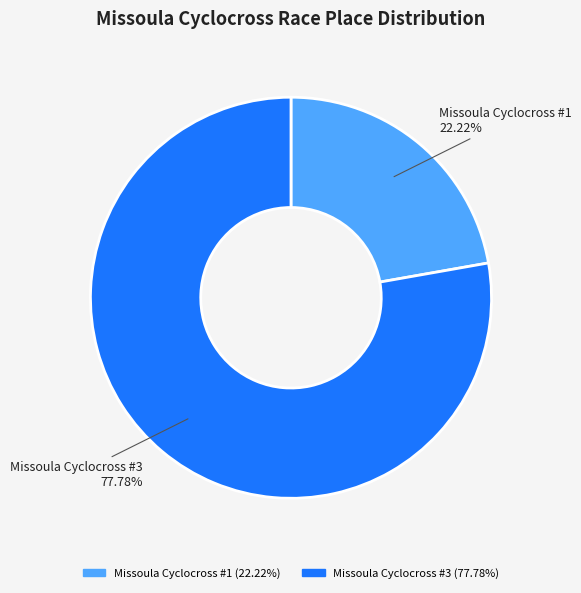

Does Missoula Cyclocross #3 account for over 50% of the chart?

Yes